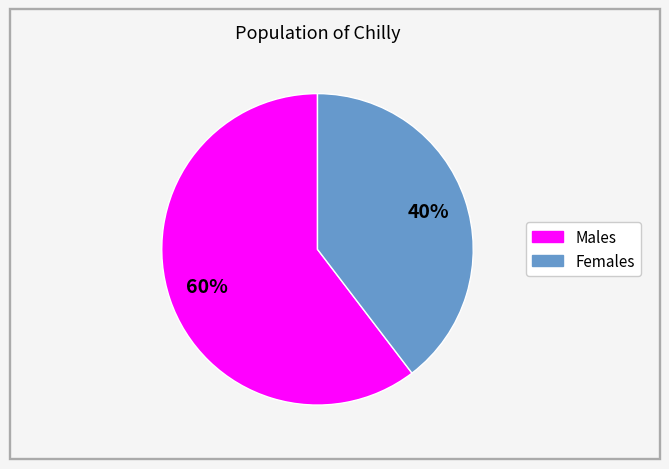

Is there a majority slice in this chart?

Yes